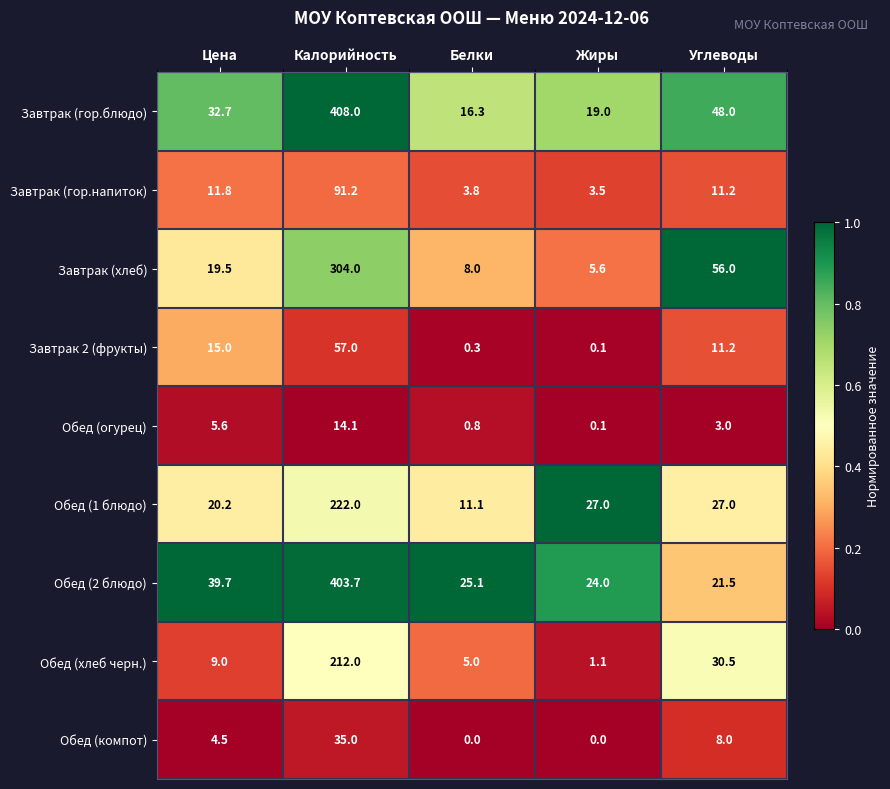

Where does the Завтрак (гор.напиток) series first go above 11?

Цена